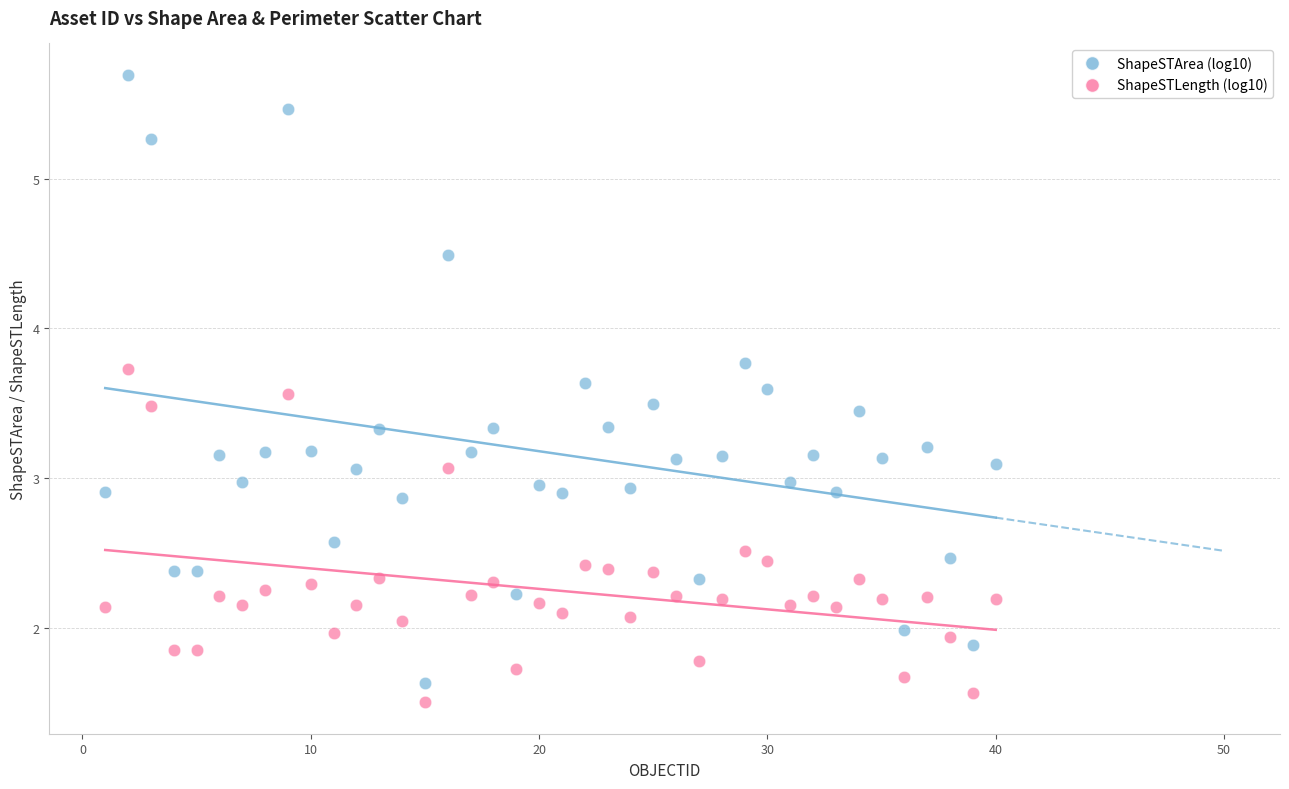

Which series contains the highest Y value?

ShapeSTArea (log10)